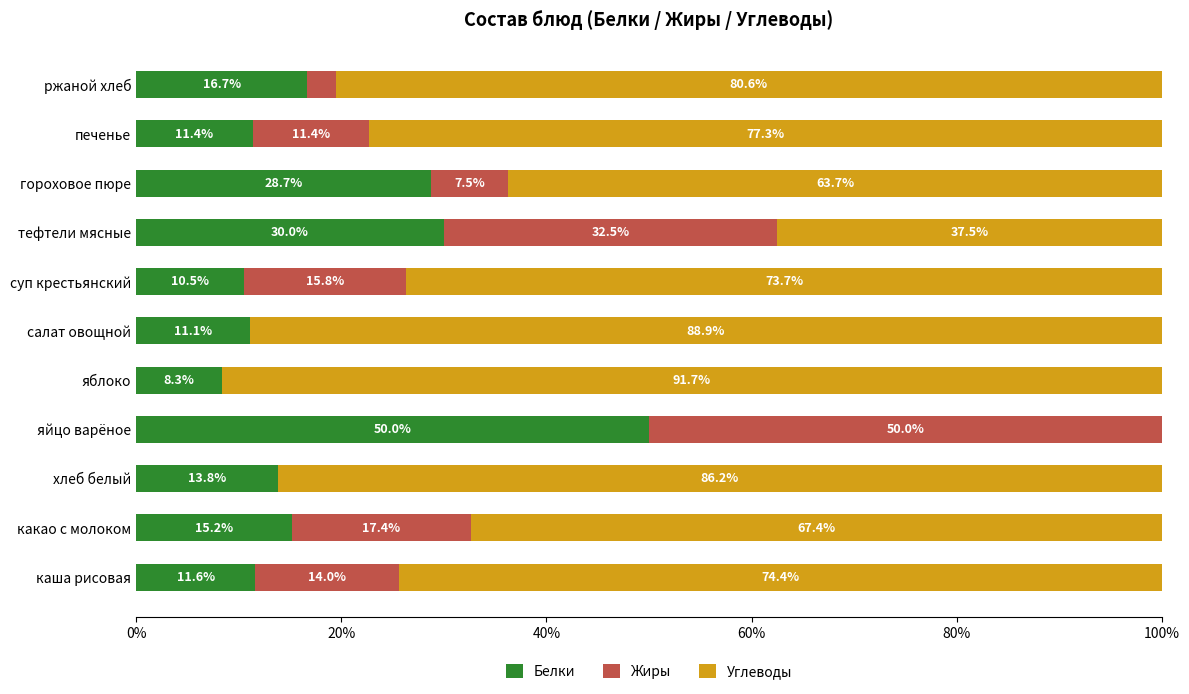

At which label does Белки reach its peak?

яйцо варёное